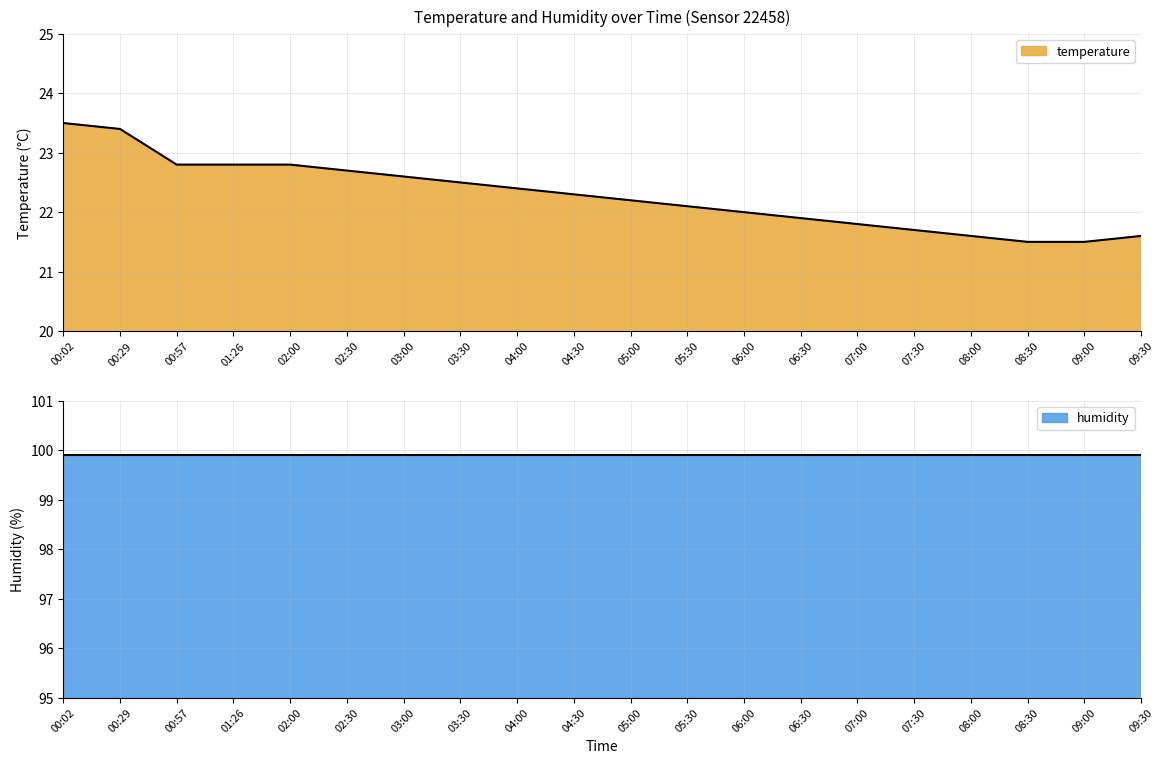

Count the number of values greater than 22.

12